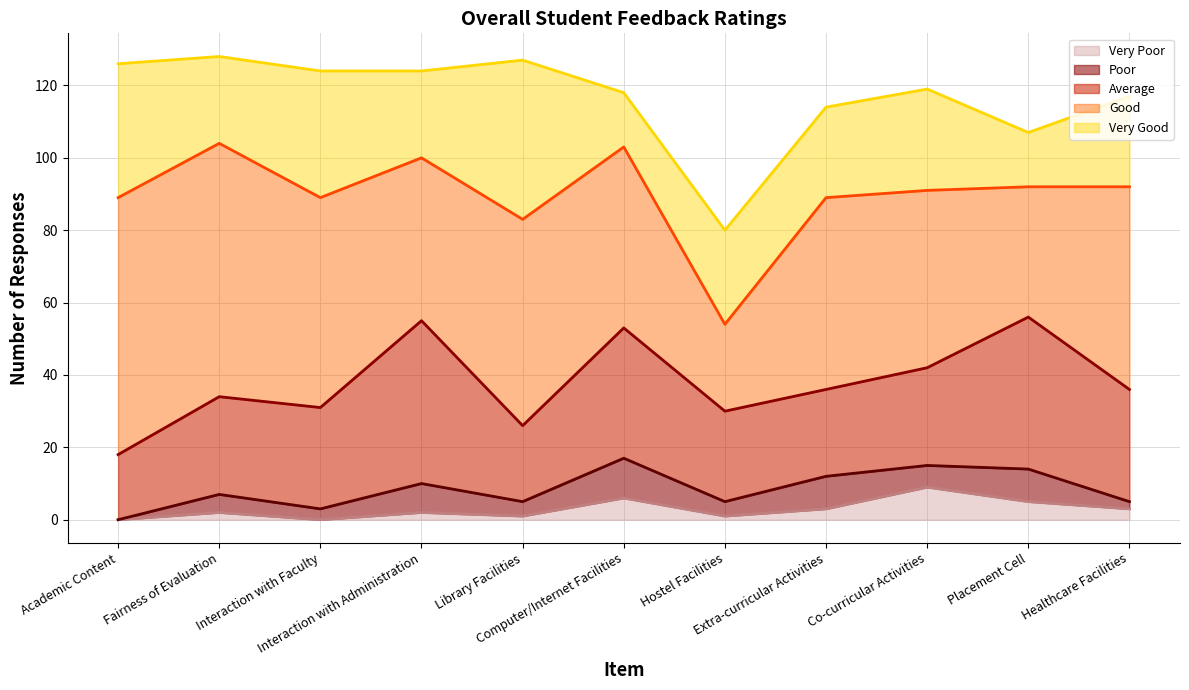

What is the lowest value of the Very Good series?

15